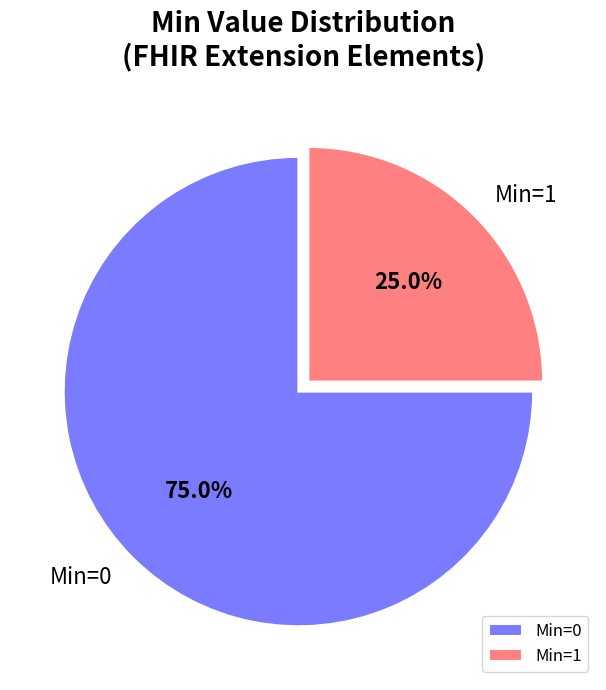

Which category accounts for the majority?

Min=0